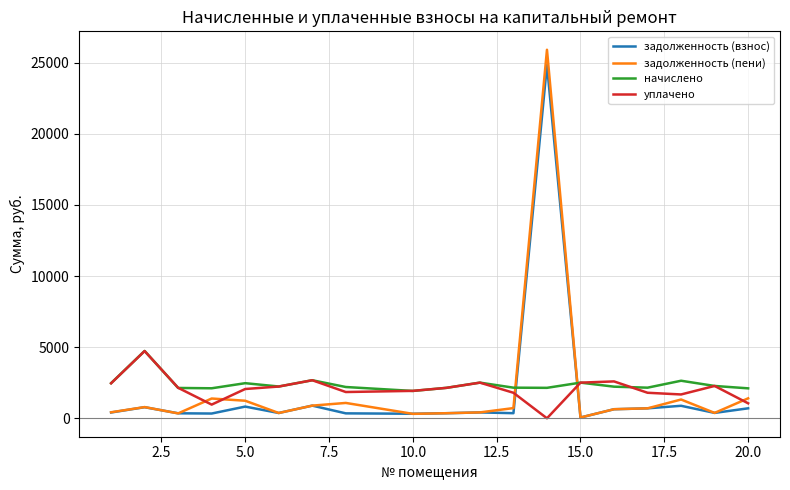

What is the maximum value for начислено?

4734.6